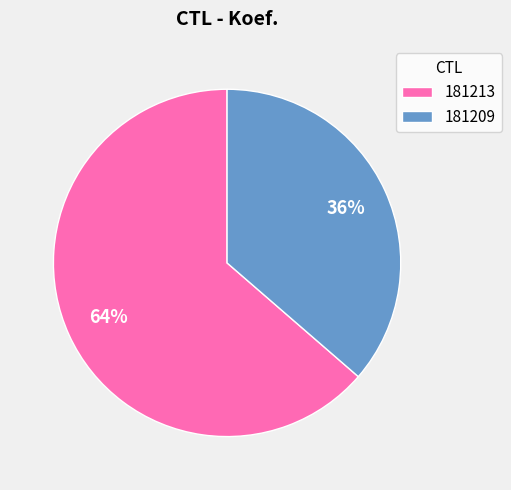

Is it true that 181209 is 22% of the pie?

False